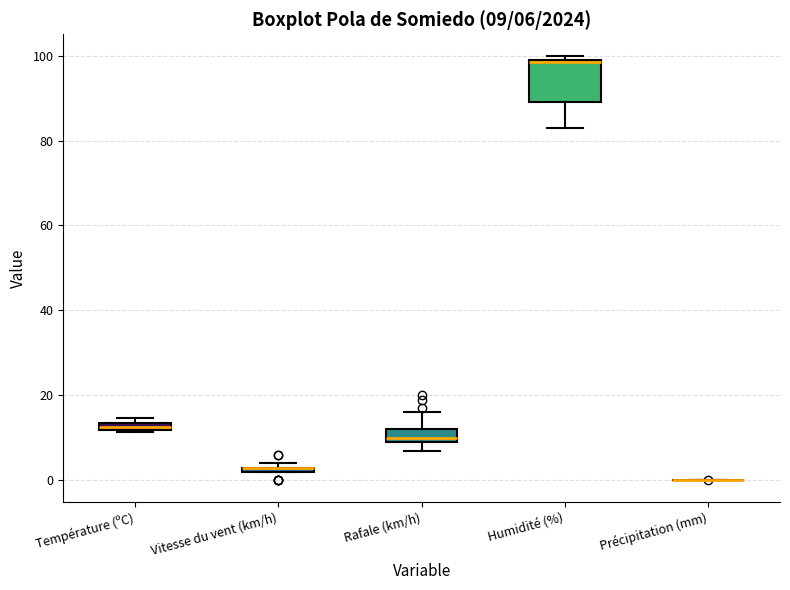

Comparing the boxes themselves (not the whiskers), which one is the tallest?

Humidité (%)